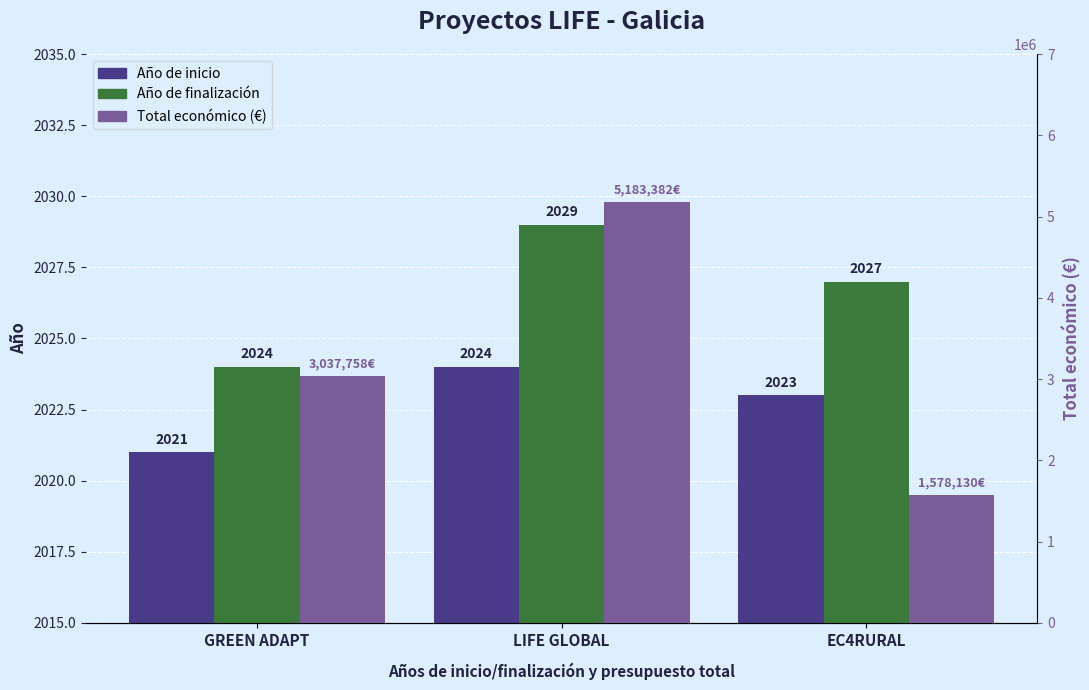

What are all the series names shown in the legend?

Año de inicio, Año de finalización, Total económico (€)